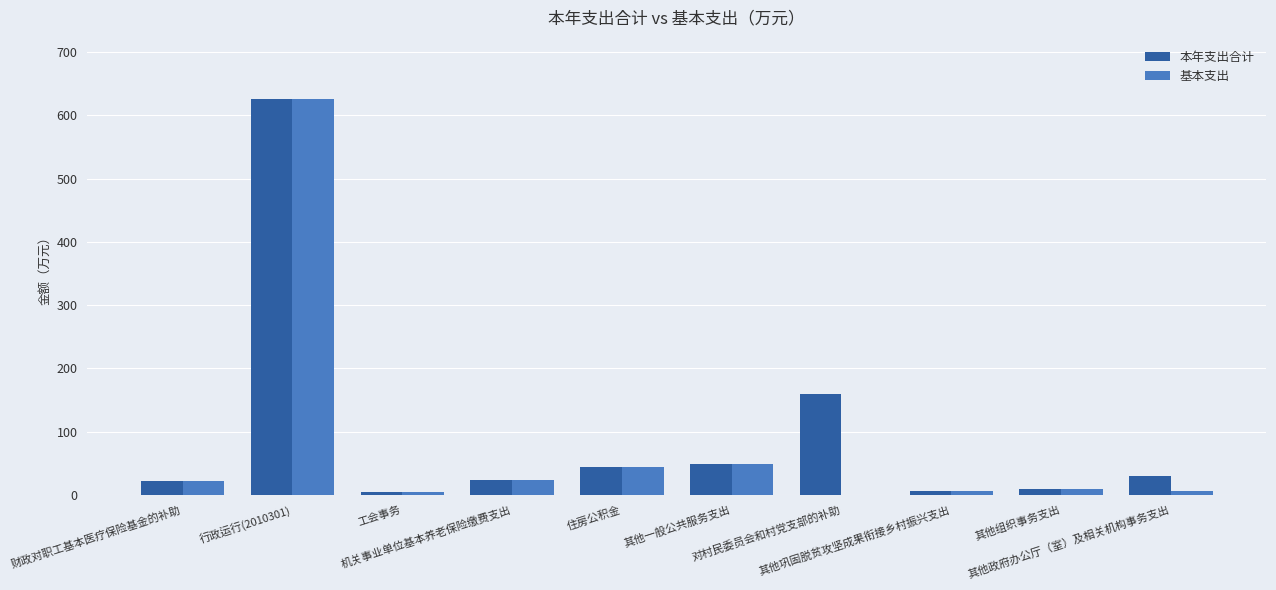

What is the greatest value displayed?

625.9